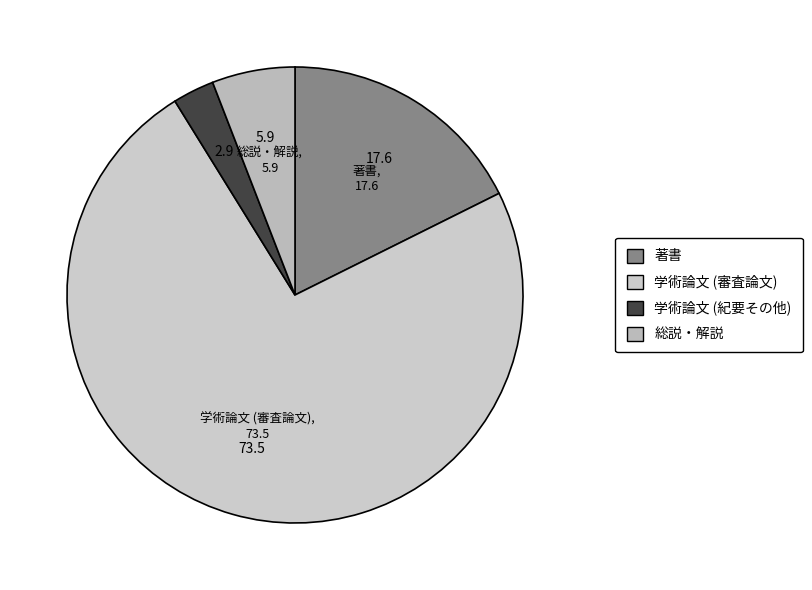

What is the ratio of the value at 著書 to the value at 総説・解説?

3.0